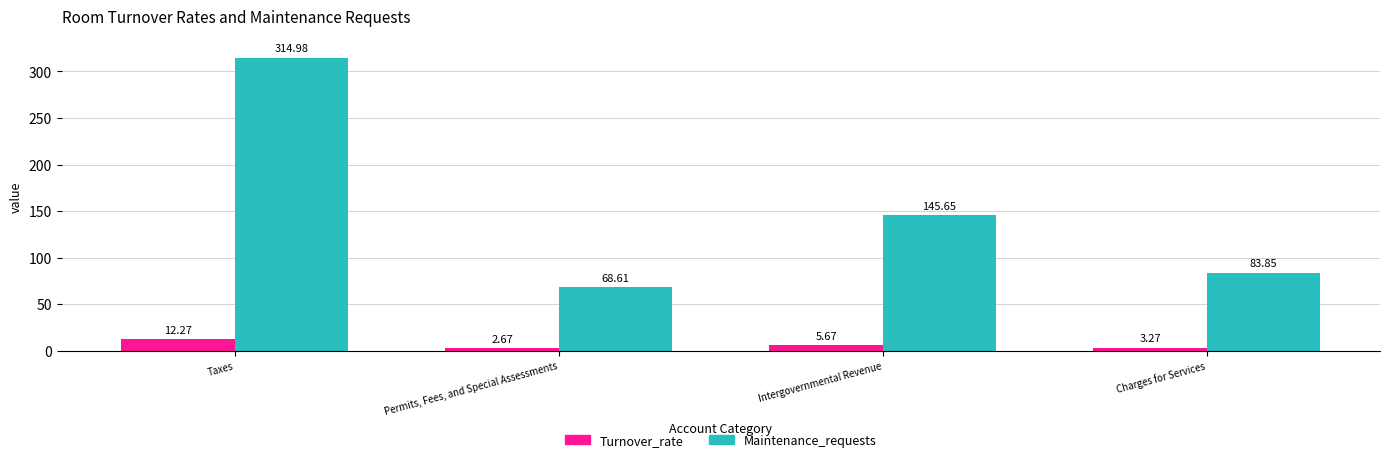

How many groups of bars are there?

4